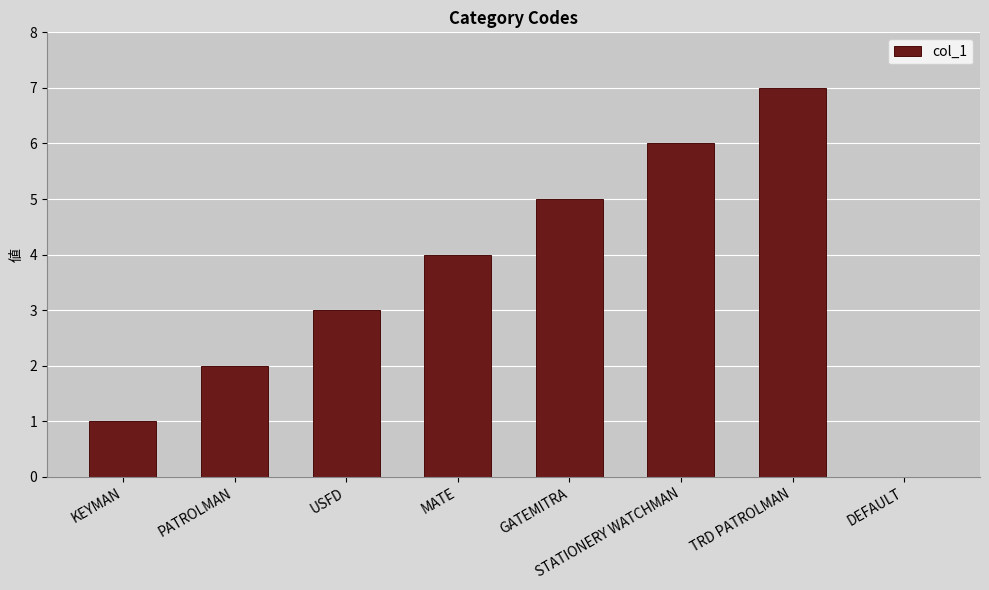

Between MATE and STATIONERY WATCHMAN, which is larger?

STATIONERY WATCHMAN